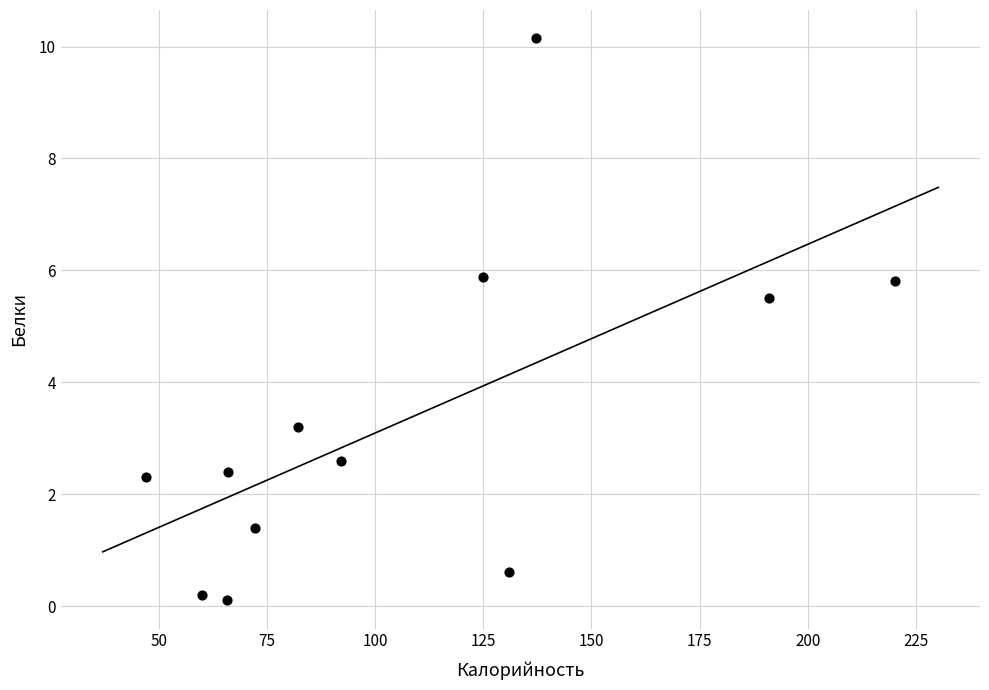

What is the average Y value?

3.3